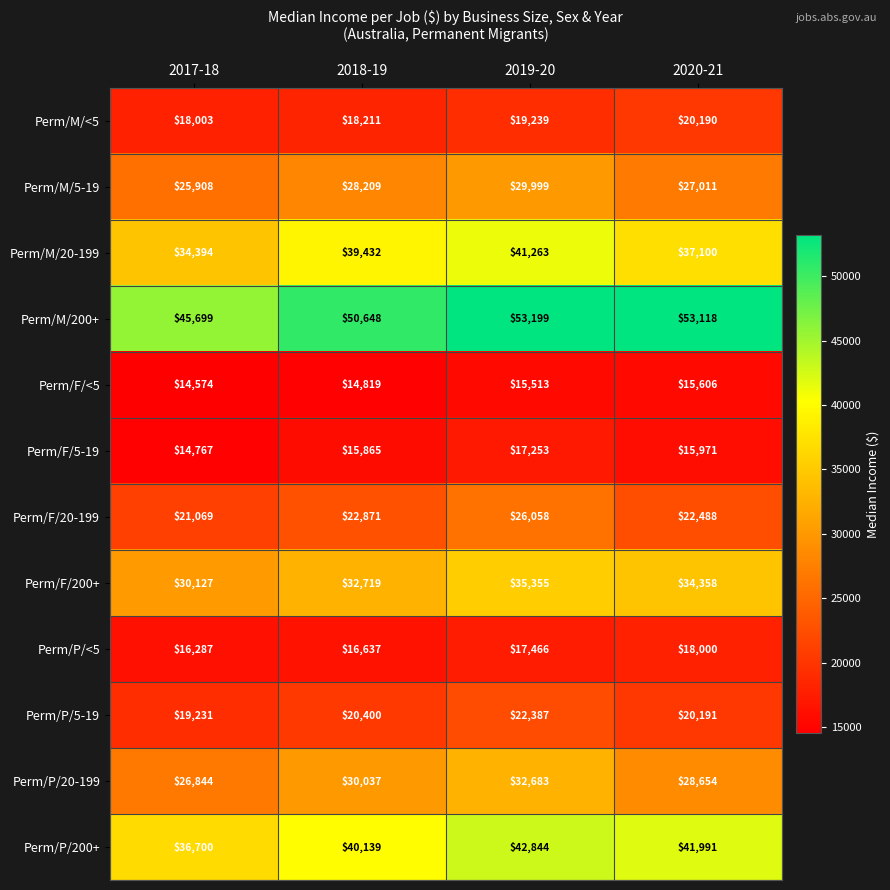

The value of Perm/P/<5 at 2018-19 is 28623. True or false?

False